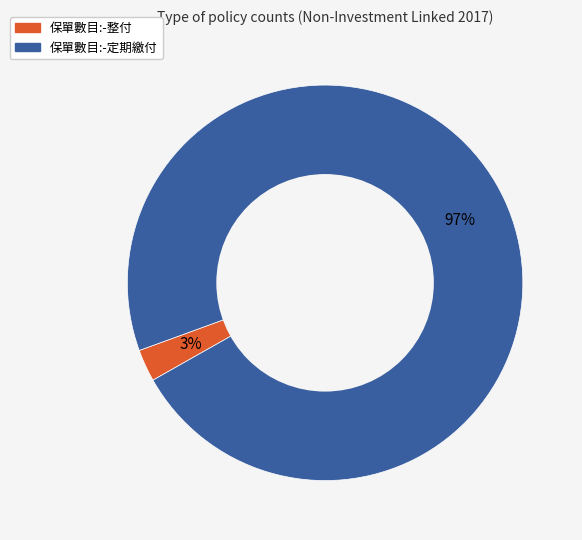

To the nearest percent, what is the average slice percentage?

50%